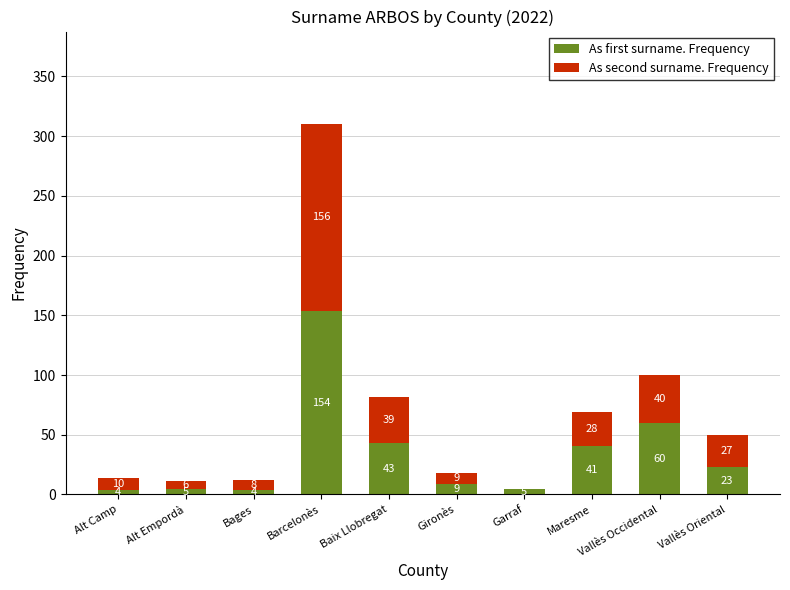

Does the chart contain stacked bars?

Yes